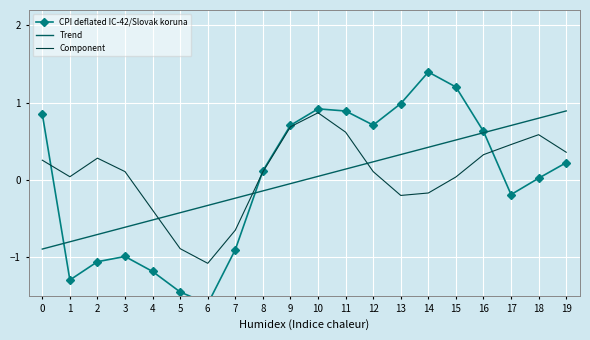

In CPI deflated IC-42/Slovak koruna, how many points are lower than both neighbors (excluding endpoints)?

4